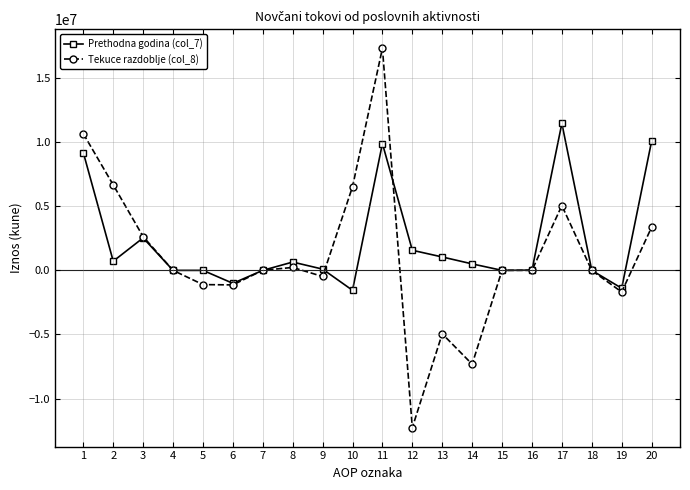

What is the average value of the Tekuce razdoblje (col_8) series?

1175209